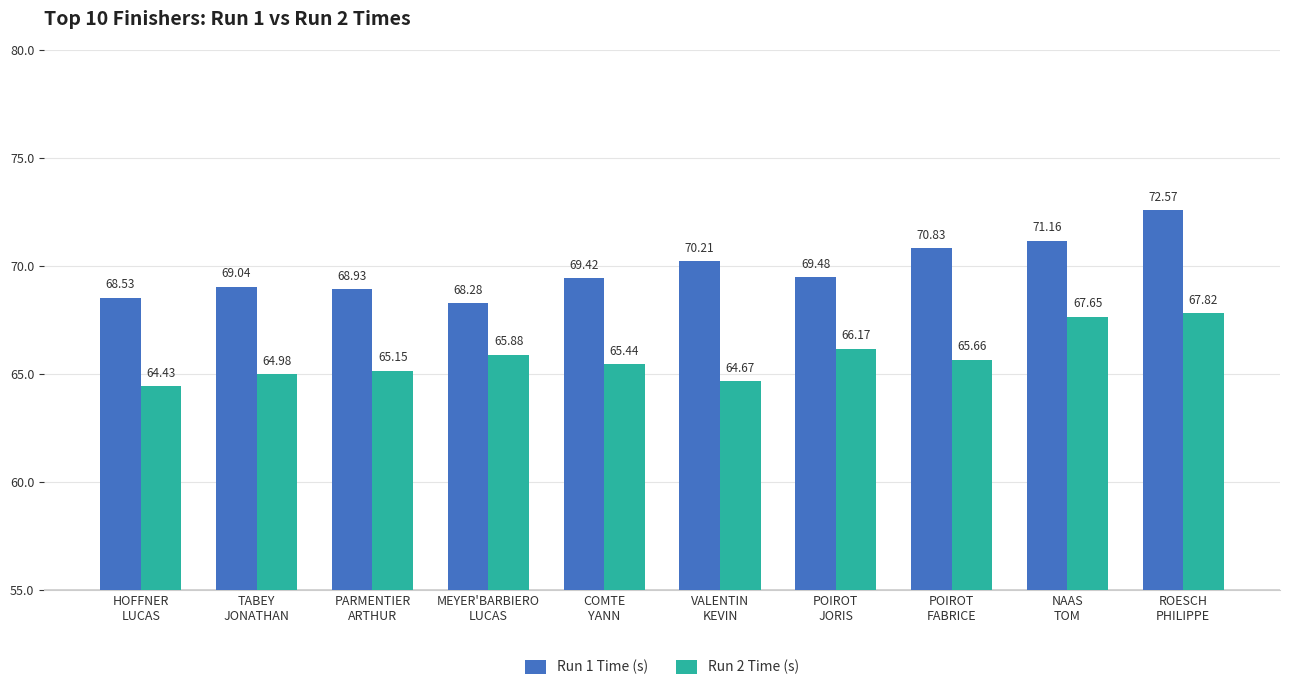

The Run 1 Time (s) series shows 69.5 at POIROT
JORIS. True or false?

True